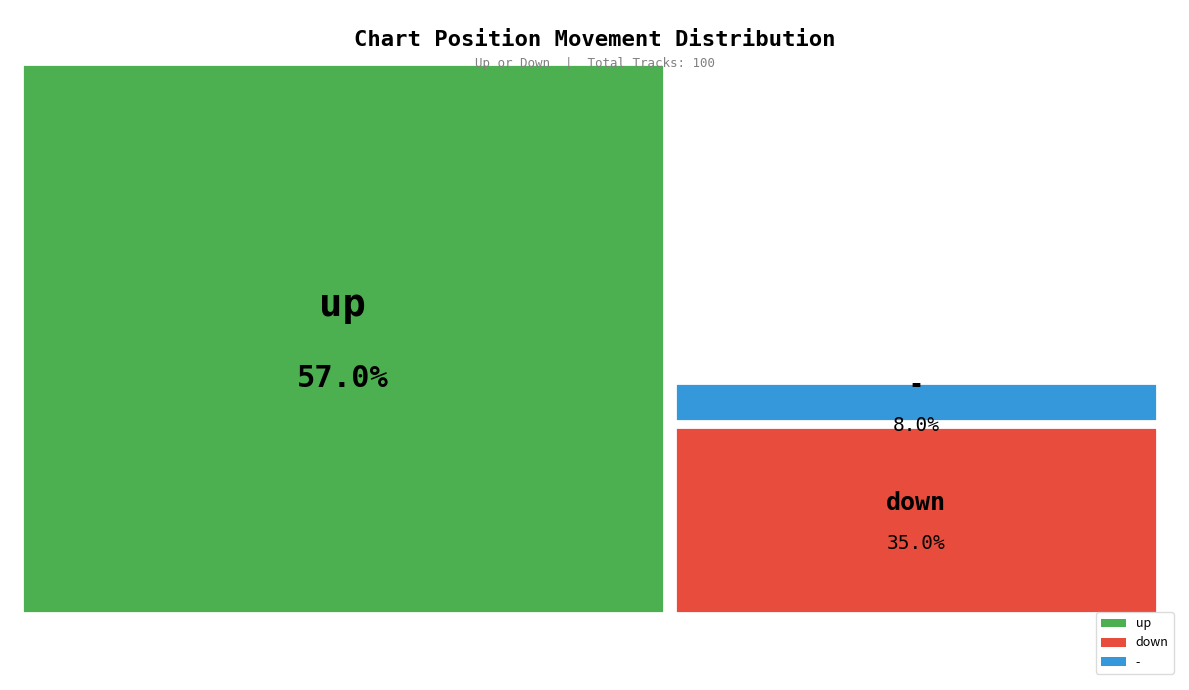

Is down the majority of the pie?

No